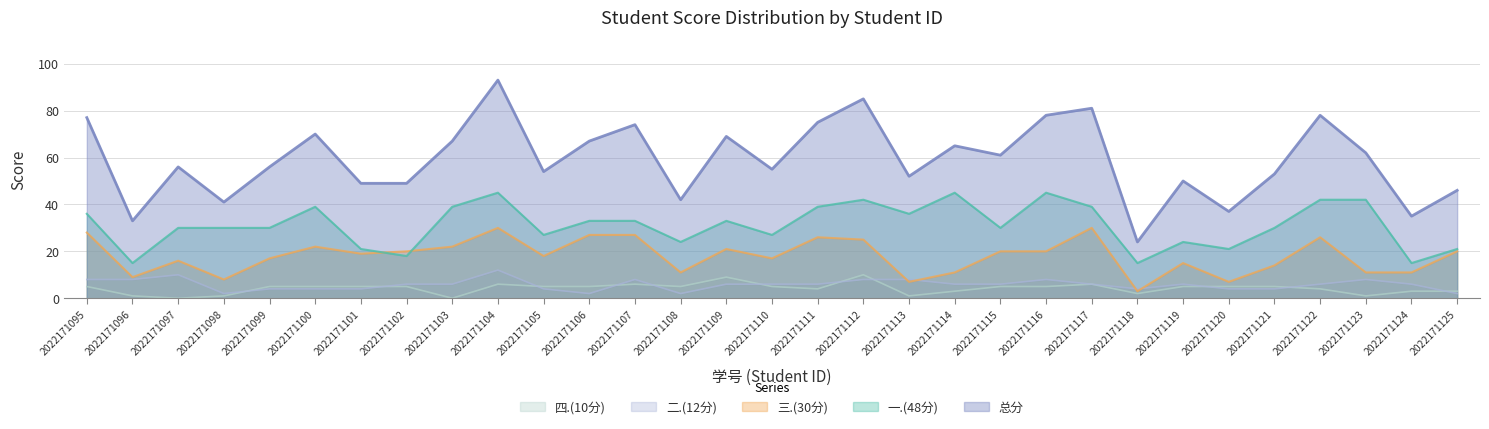

Is the value of 总分 at 2022171099 greater than the value of 三.(30分) at 2022171107?

Yes